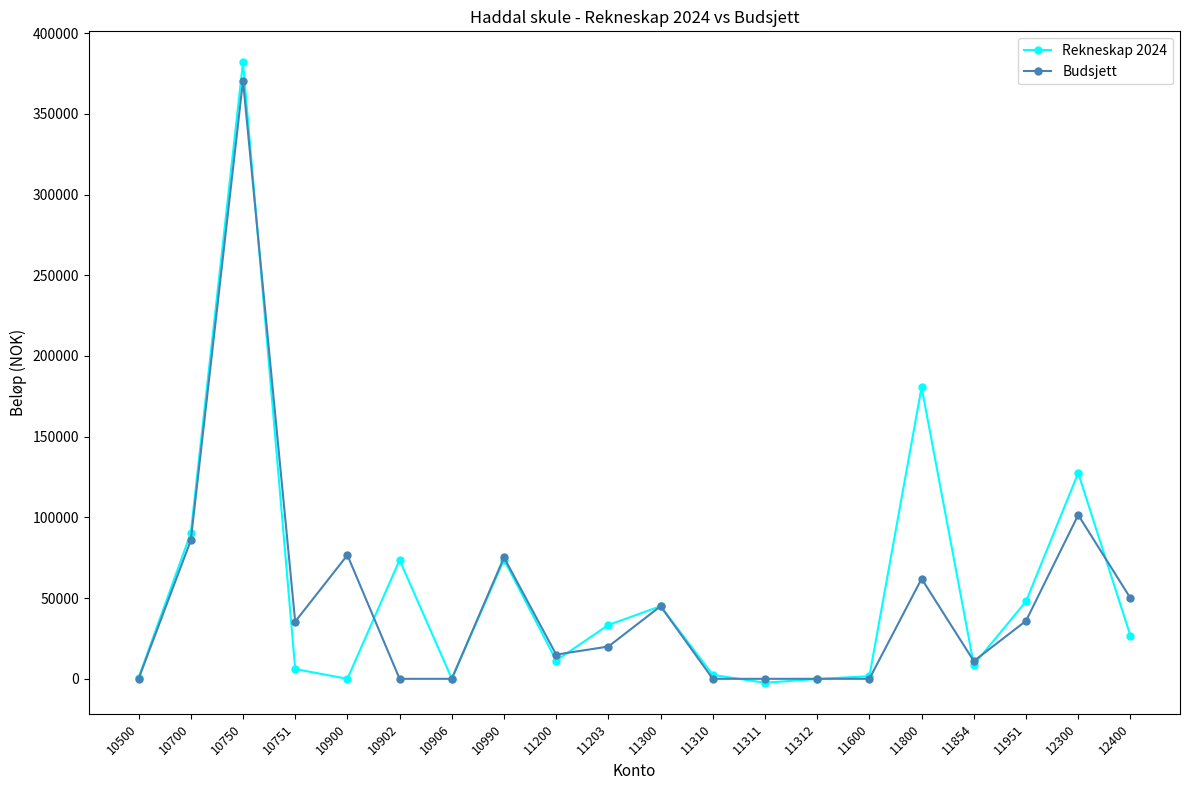

How many values in the Budsjett series are below 35424?

10